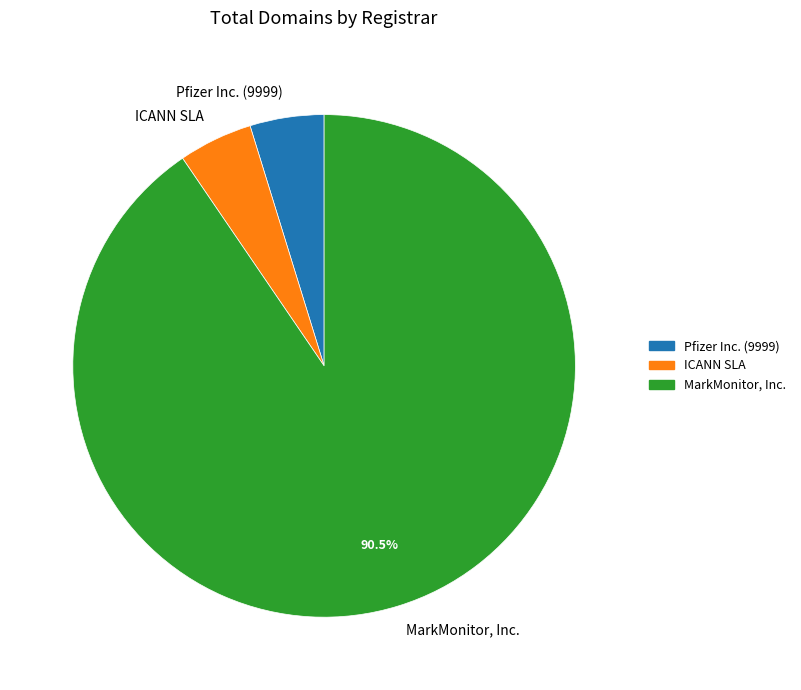

To the nearest percent, what is the average slice percentage?

33%